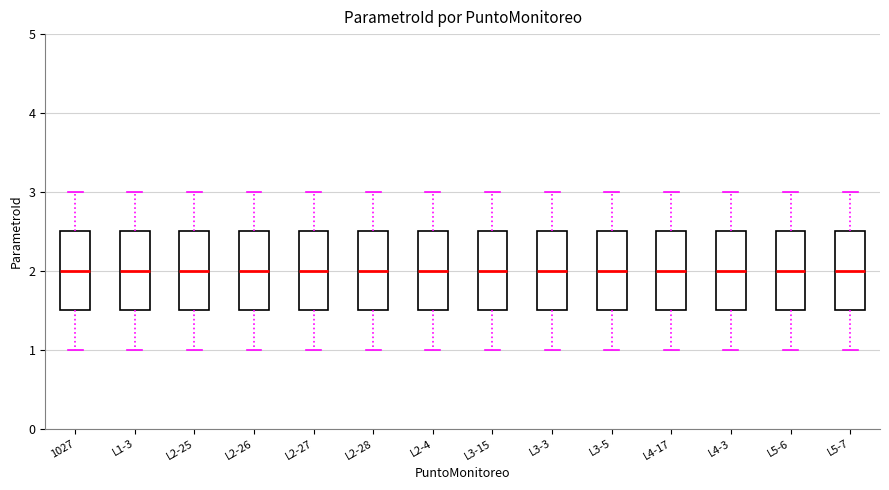

Where does the lower whisker of the box for 1027 end on the y-axis? The values are not printed on the chart, so give them approximately, as read against the axis.

1.0